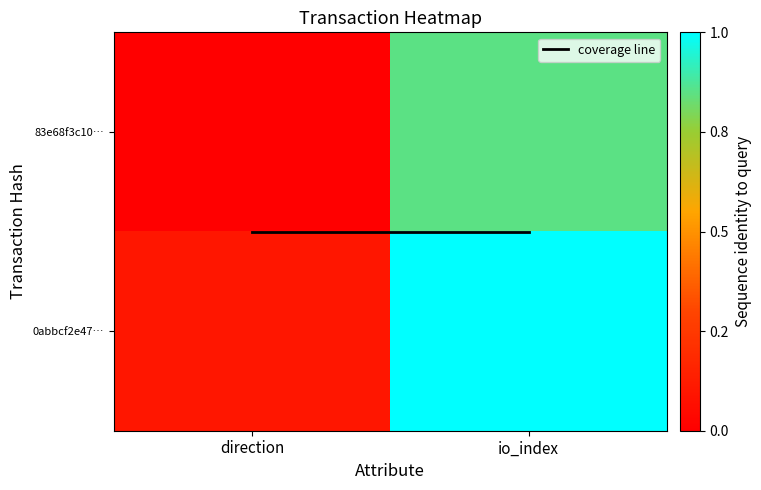

Which series has the largest total across all categories?

0abbcf2e47…